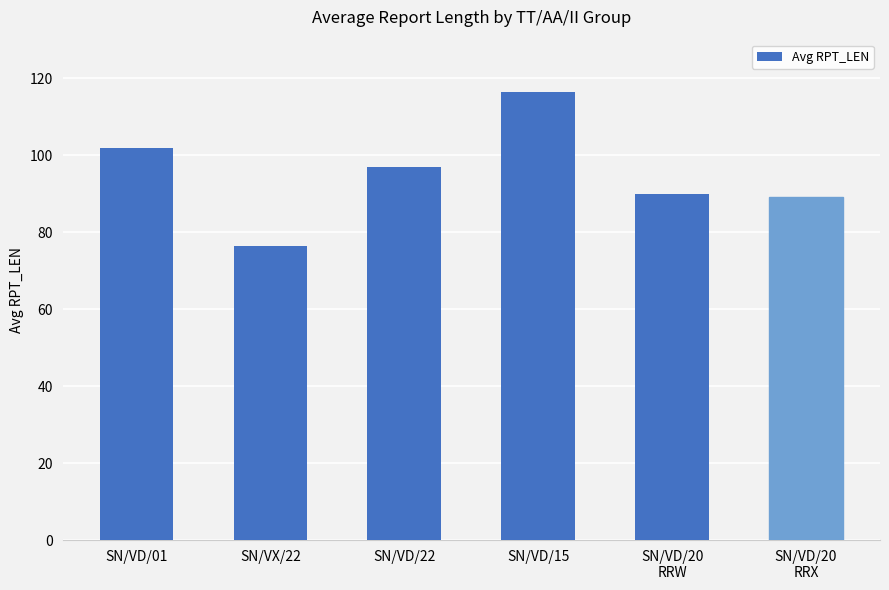

What is the difference between the second highest and minimum values?

25.4